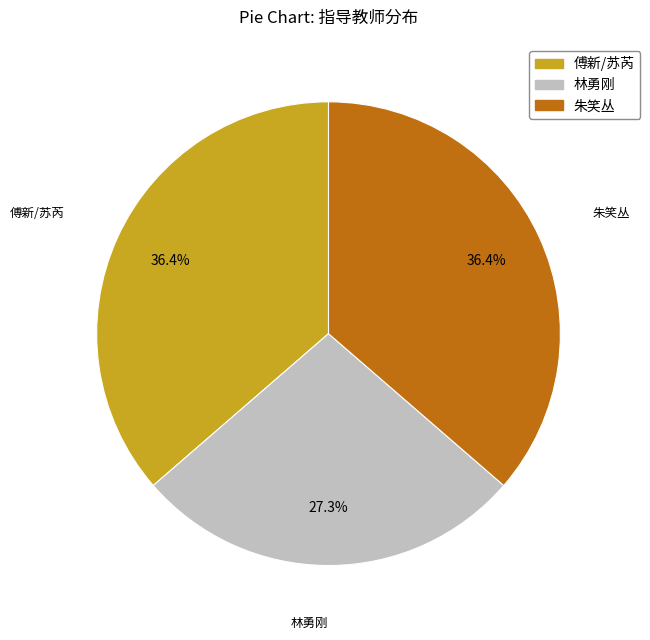

To the nearest percent, what portion does 傅新/苏芮 represent?

36%